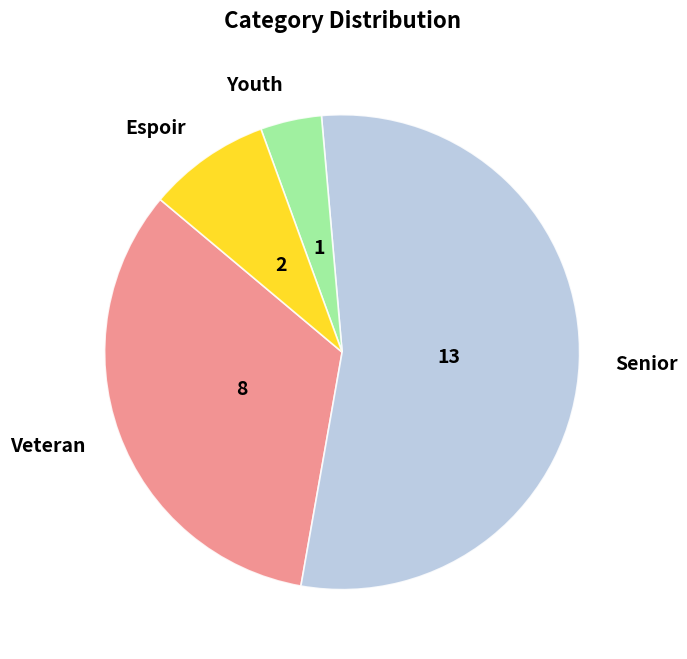

Is there a majority slice in this chart?

Yes